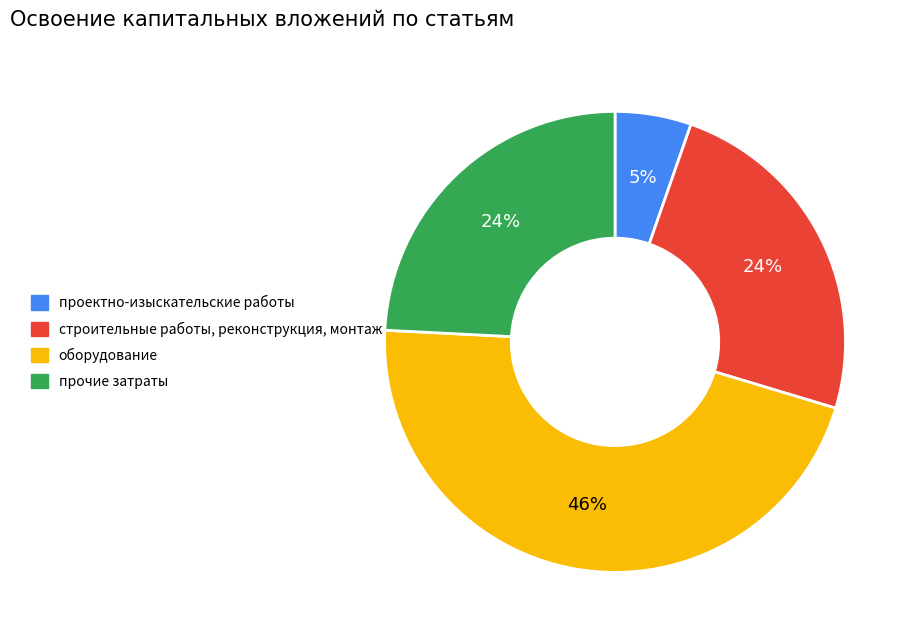

Which slice is the largest?

оборудование